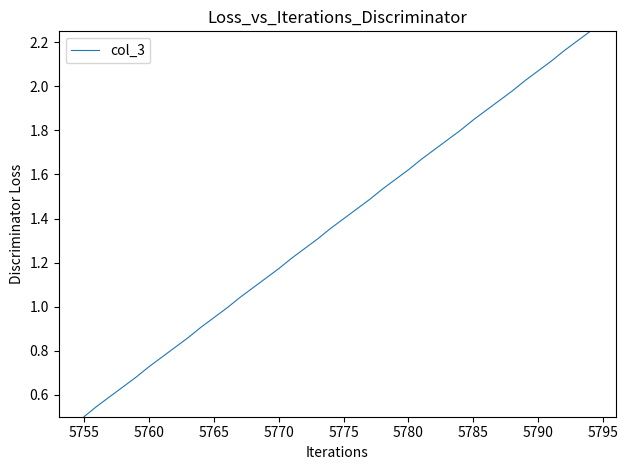

Does the chart display data point markers on the line(s)?

No